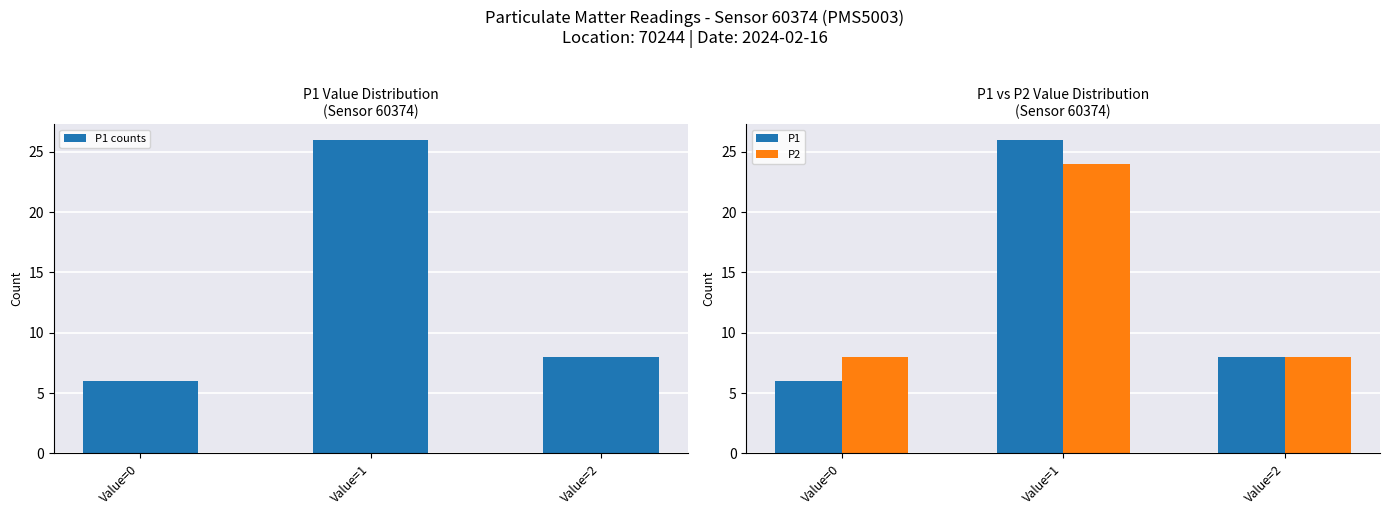

Reading left to right, what are all the values shown in this chart?

P1 counts: 6	26	8
P1: 6	26	8
P2: 8	24	8